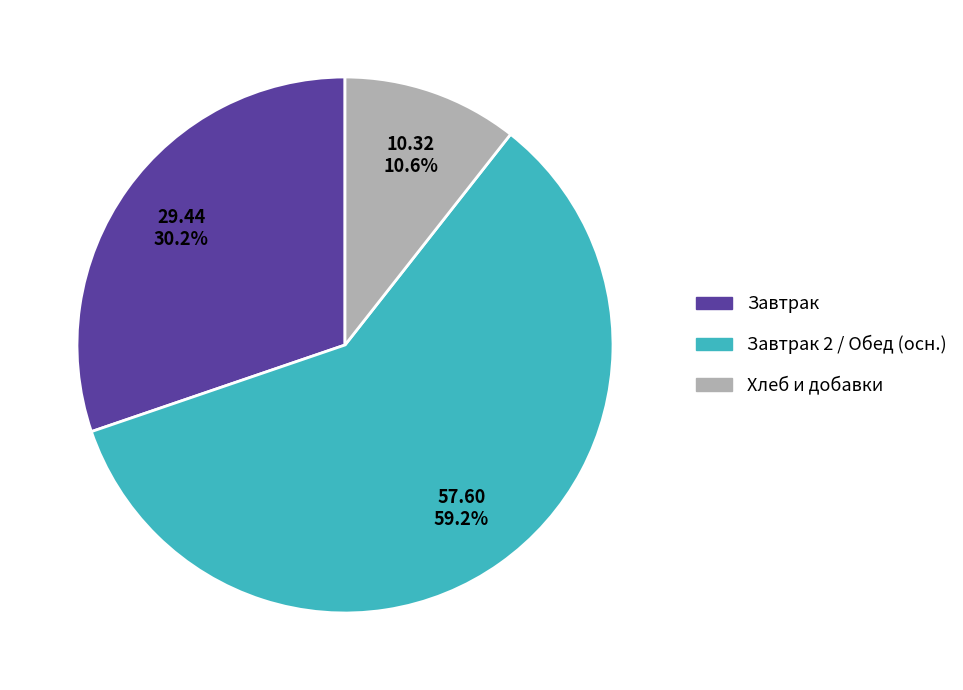

Count the number of slices in the pie.

3